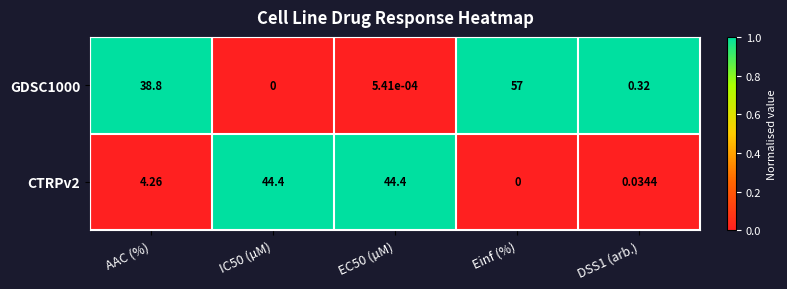

Which category has the highest value in the GDSC1000 series?

Einf (%)